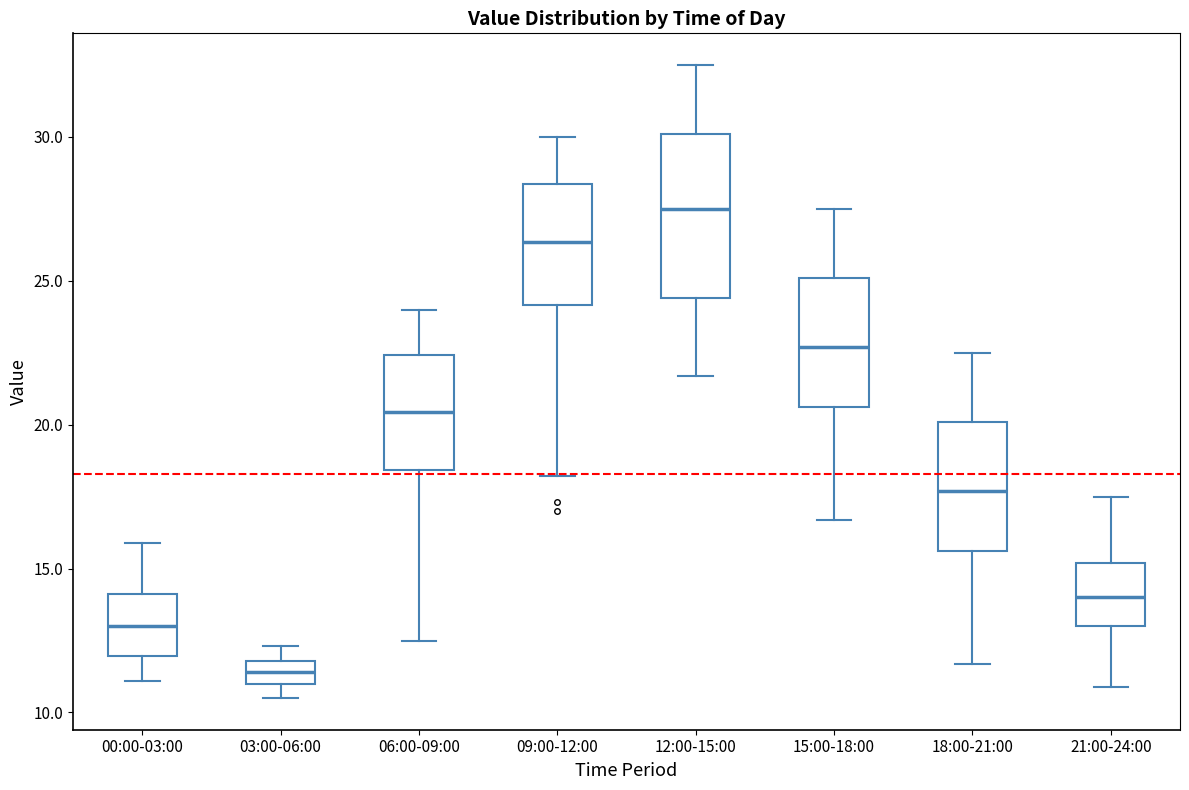

Where is the lower edge of the box for 18:00-21:00 on the y-axis? The values are not printed on the chart, so give them approximately, as read against the axis.

15.5